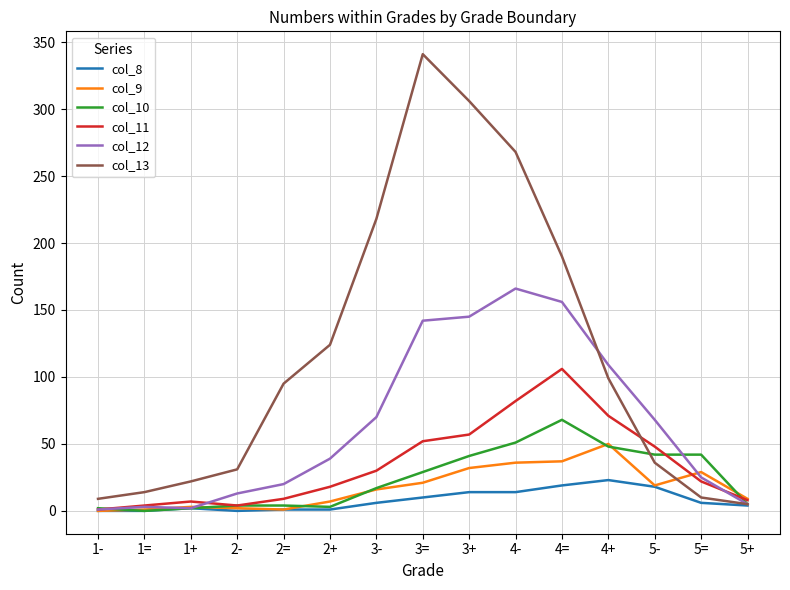

List the series in order of their peak value, lowest first.

col_8, col_9, col_10, col_11, col_12, col_13